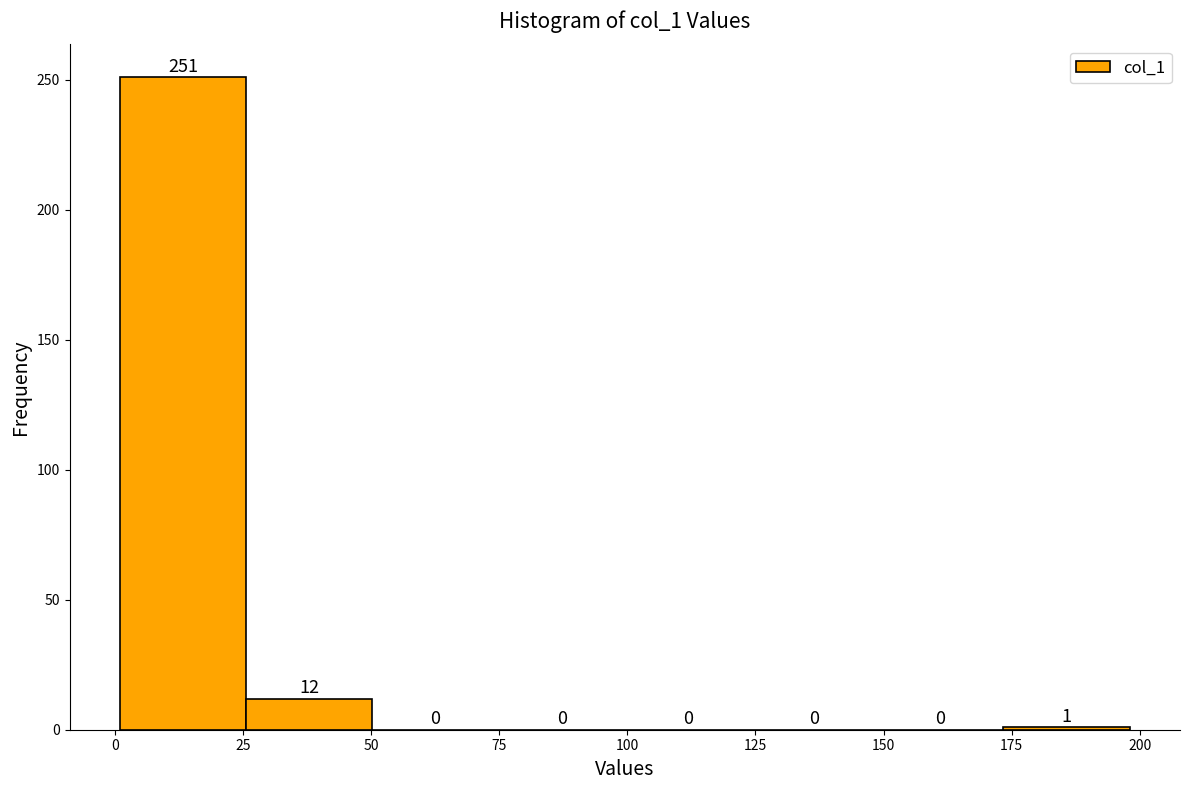

Over which range of the x-axis is the bar tallest?

0 to 25